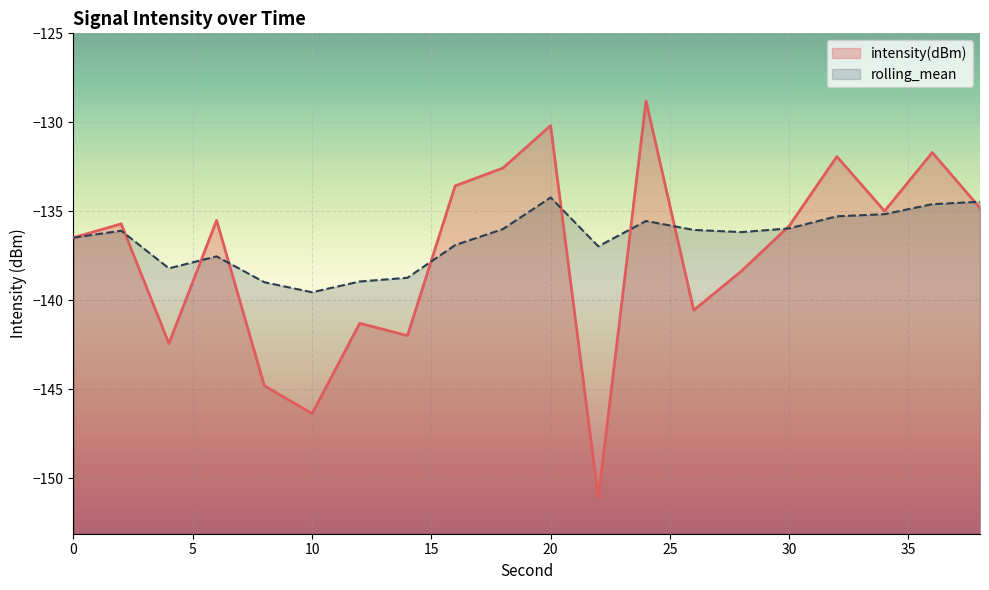

What is the maximum value for intensity(dBm)?

-128.8